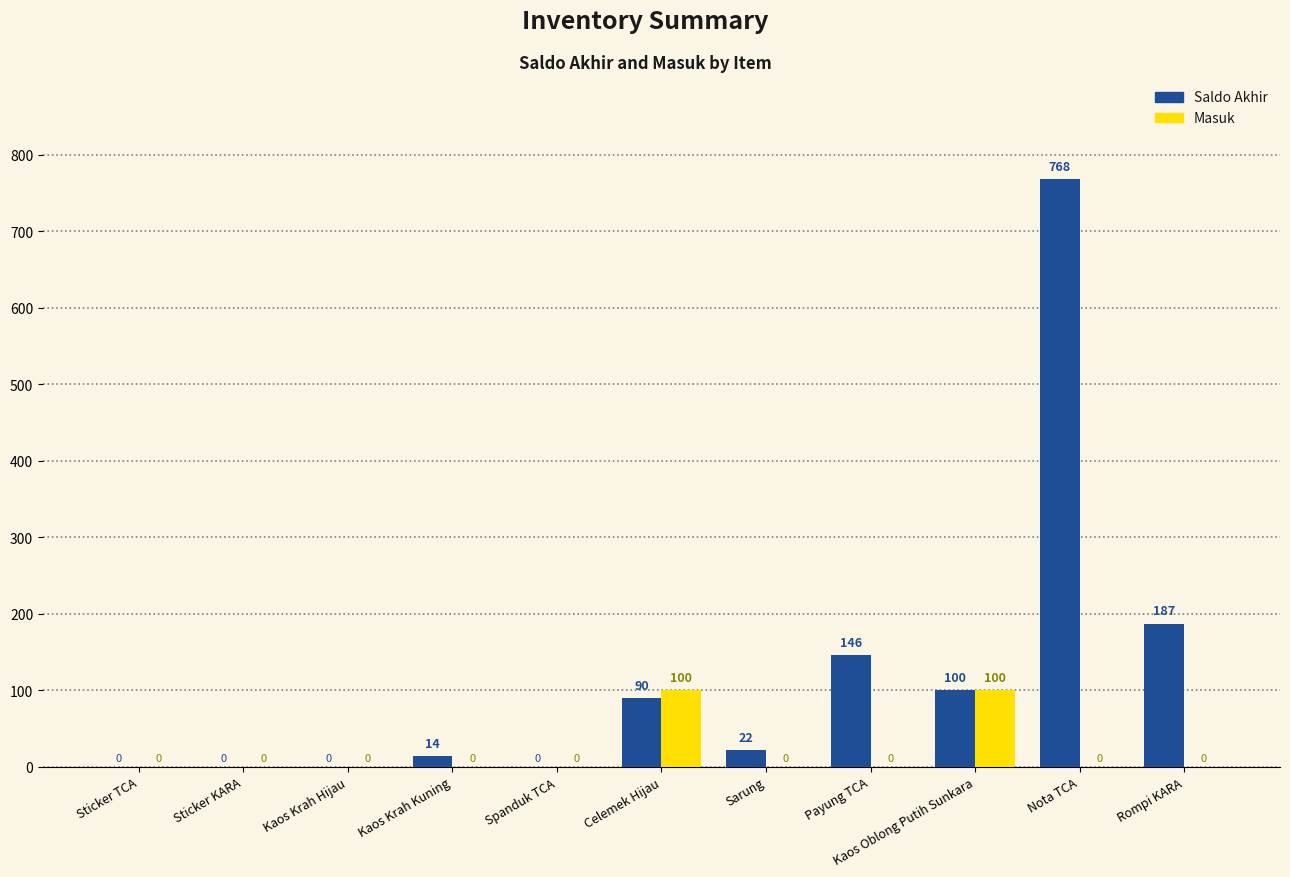

At which category is the sum across all series the highest?

Nota TCA